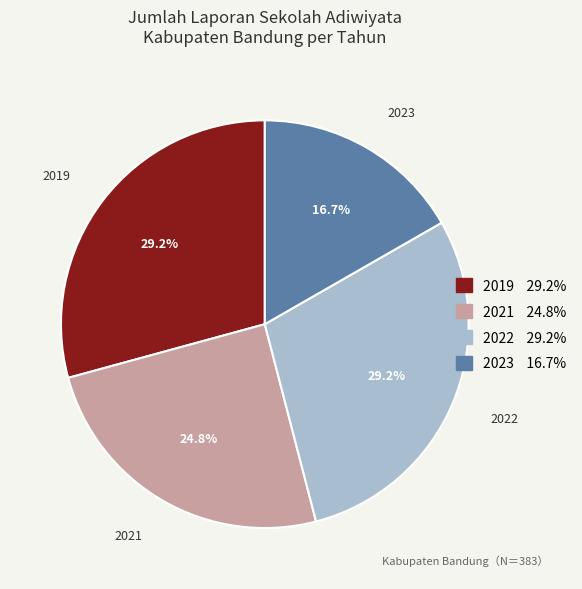

To the nearest percent, what is the difference between the largest and smallest slice percentages?

13%